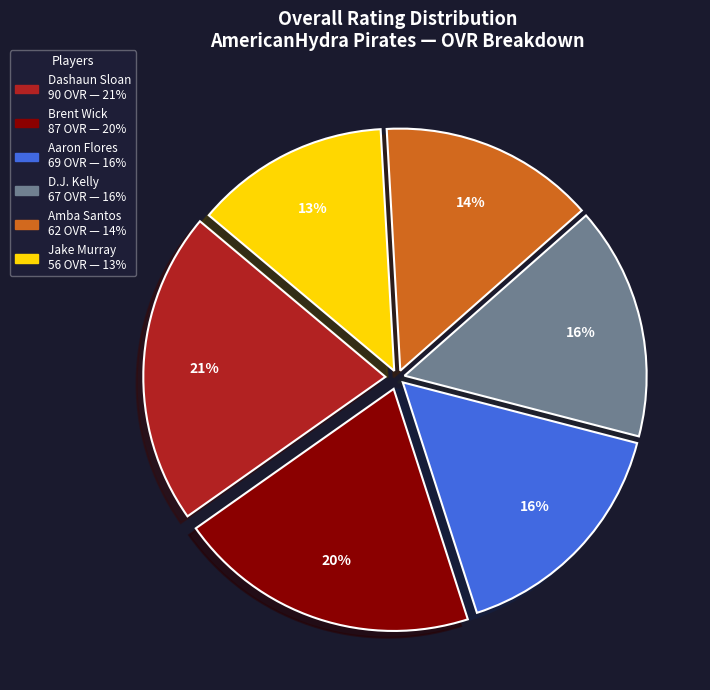

Which category has the smallest portion of the pie?

Jake Murray